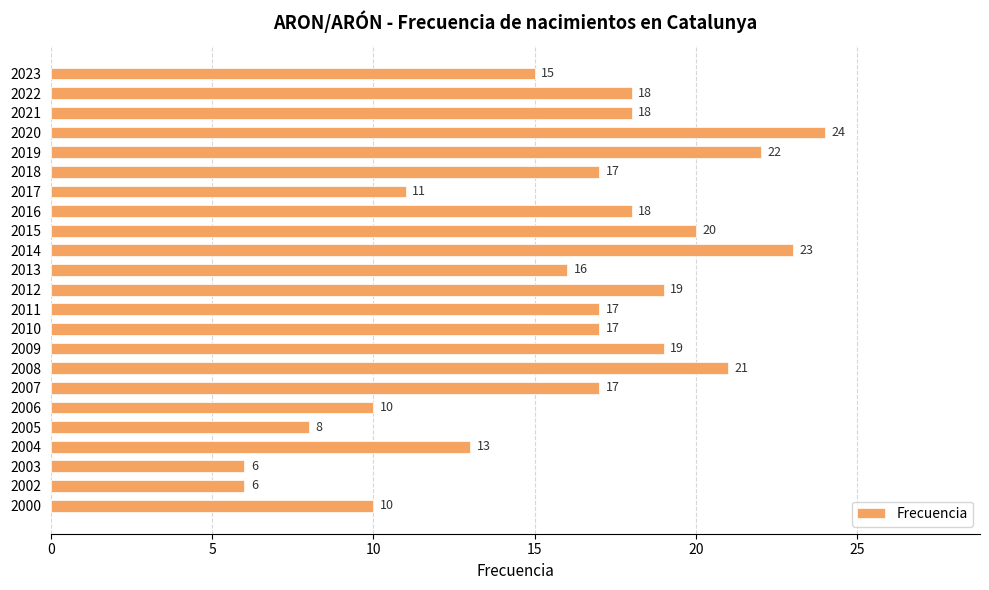

What is the approximate value at 2003, to the nearest 10?

10